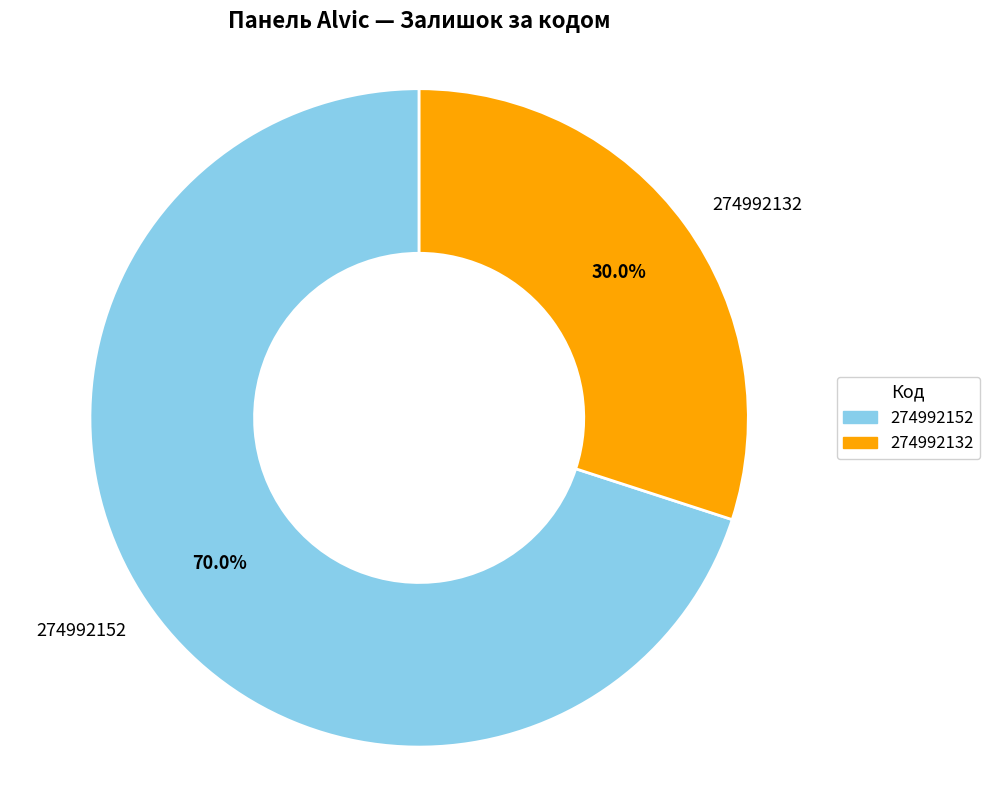

The 274992152 slice represents 80% of the pie. True or false?

False